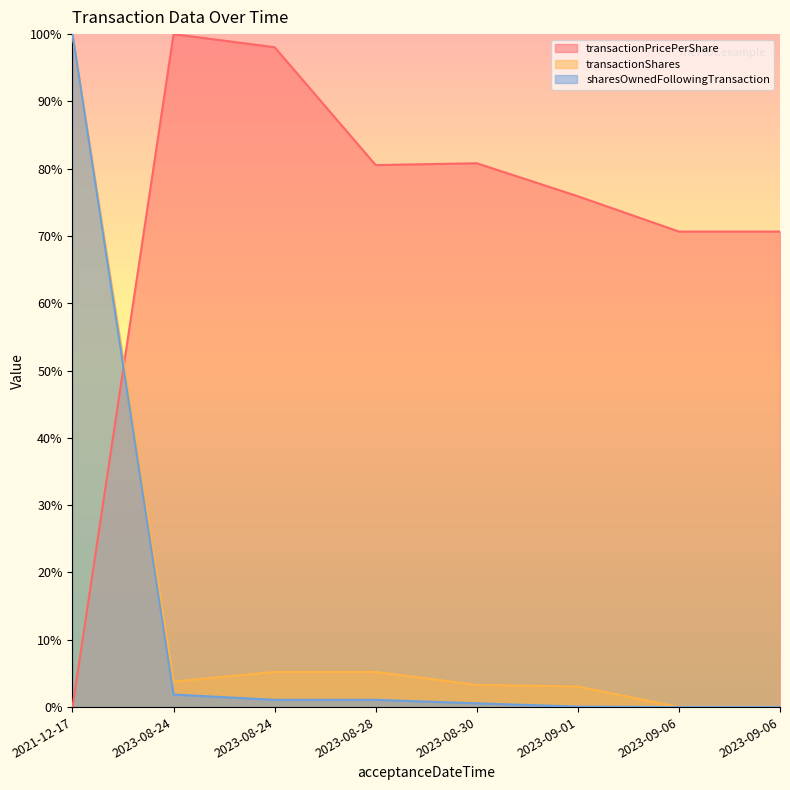

What is the average value of the transactionPricePerShare series?

0.7